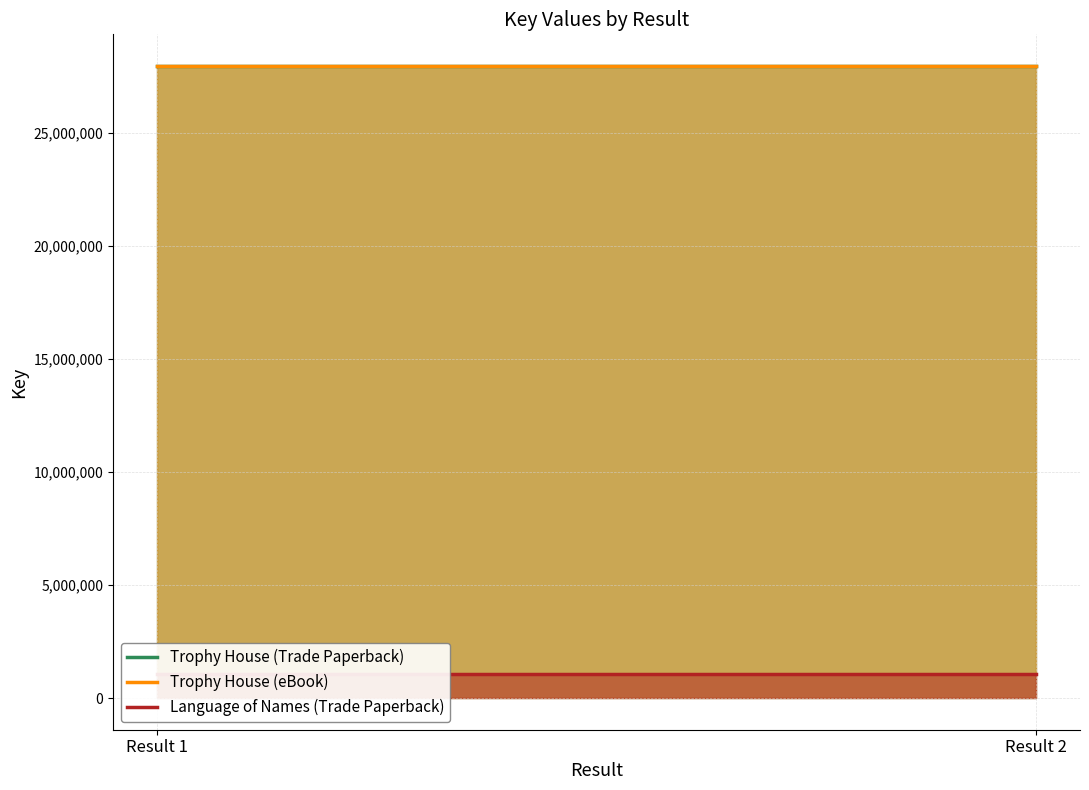

What is the value of the Trophy House (eBook) point at the 2nd from the left?

27977290